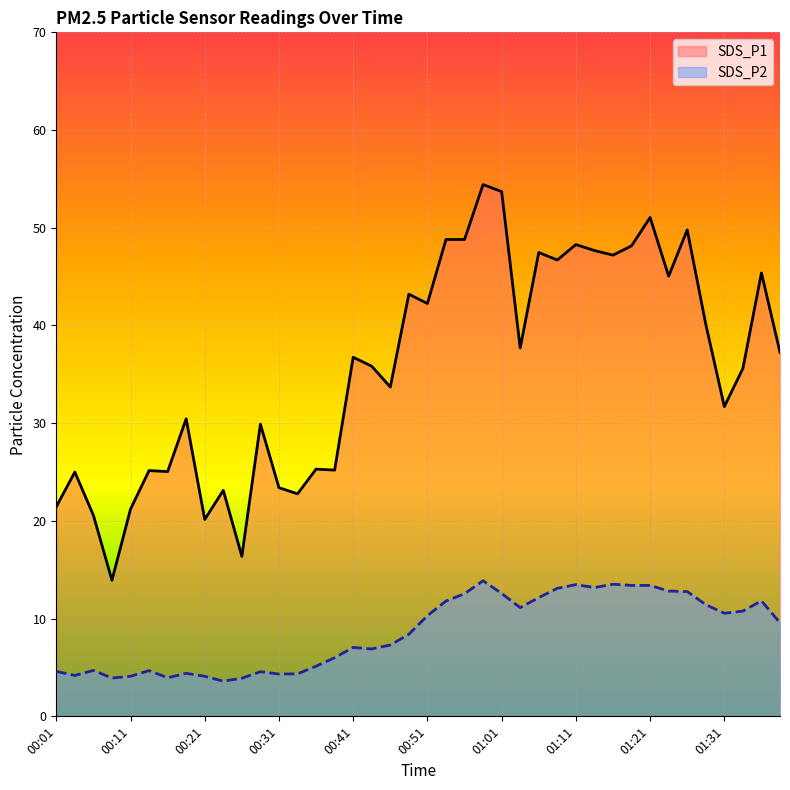

True or false: SDS_P1 and SDS_P2 intersect in this chart.

False